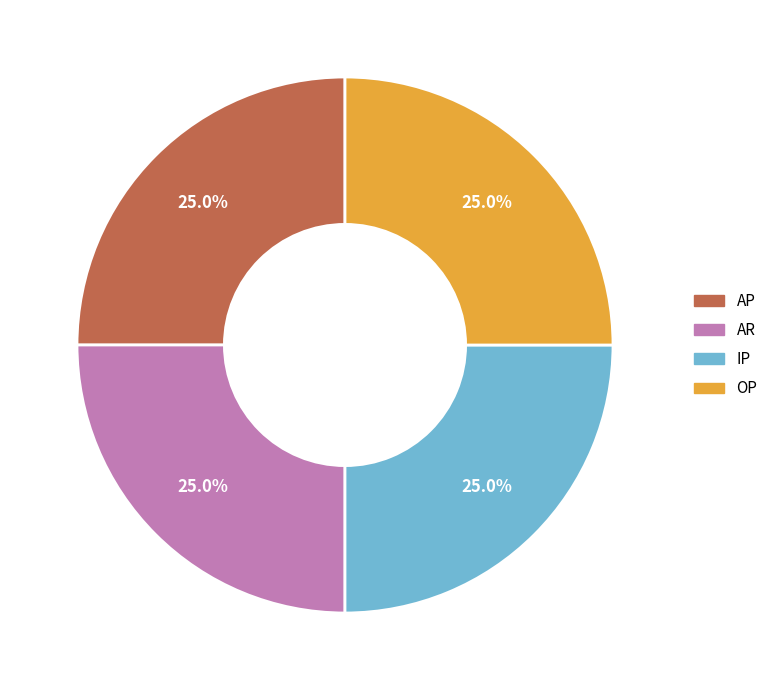

Is there a majority slice in this chart?

No